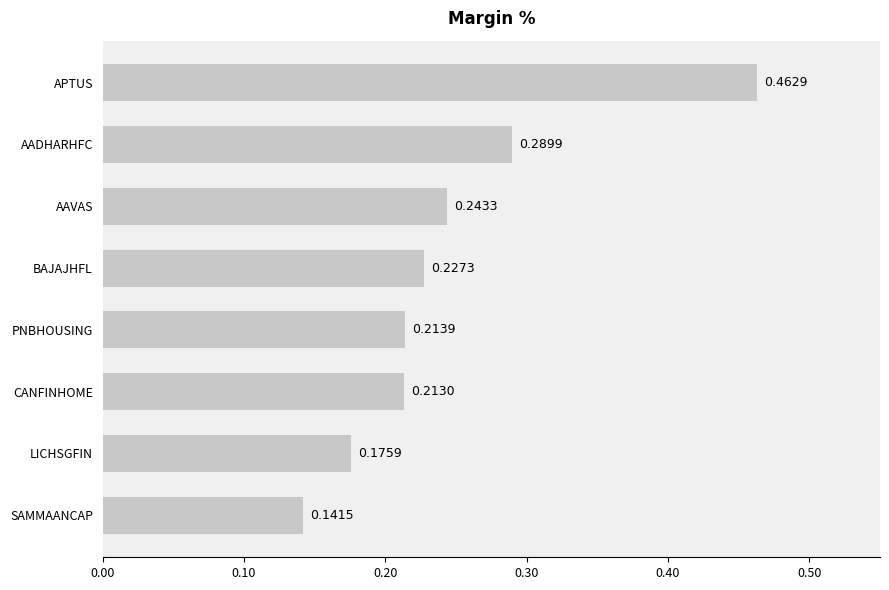

Where is the data nearest to the value 0?

SAMMAANCAP